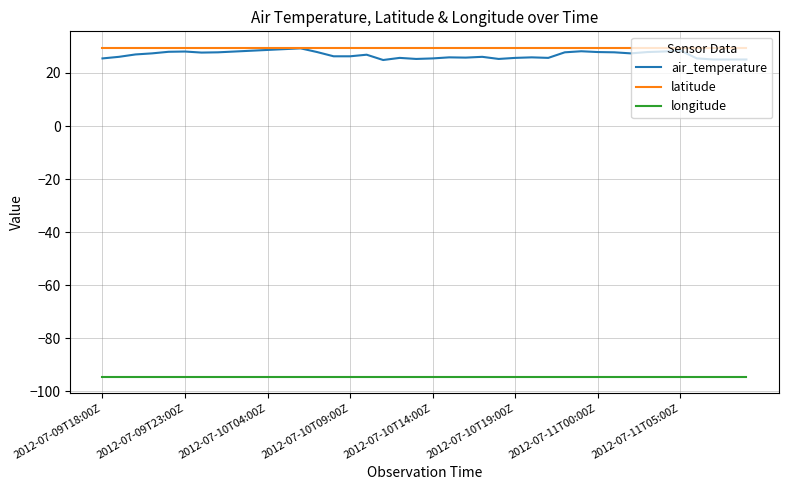

What is the sum of all latitude values?

1180.6